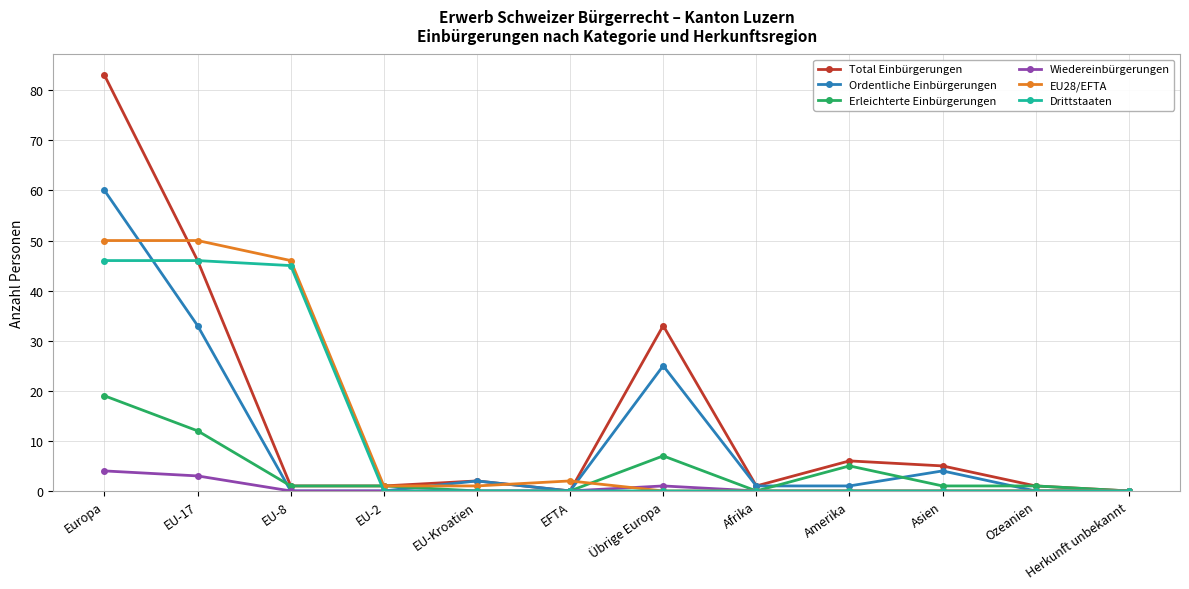

True or false: Ordentliche Einbürgerungen has a value of 33 at EU-17.

True